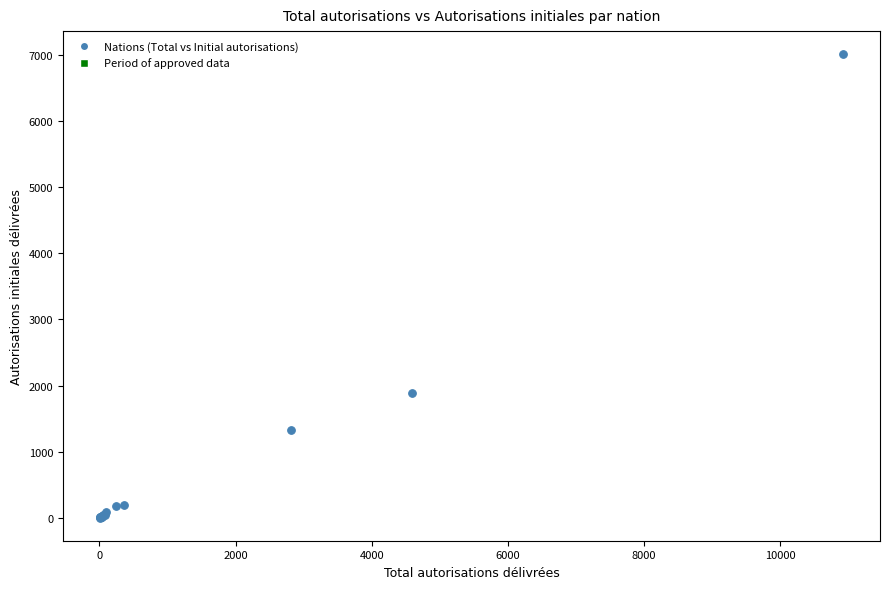

What Y value in the scatter plot is closest to 3506?

1894